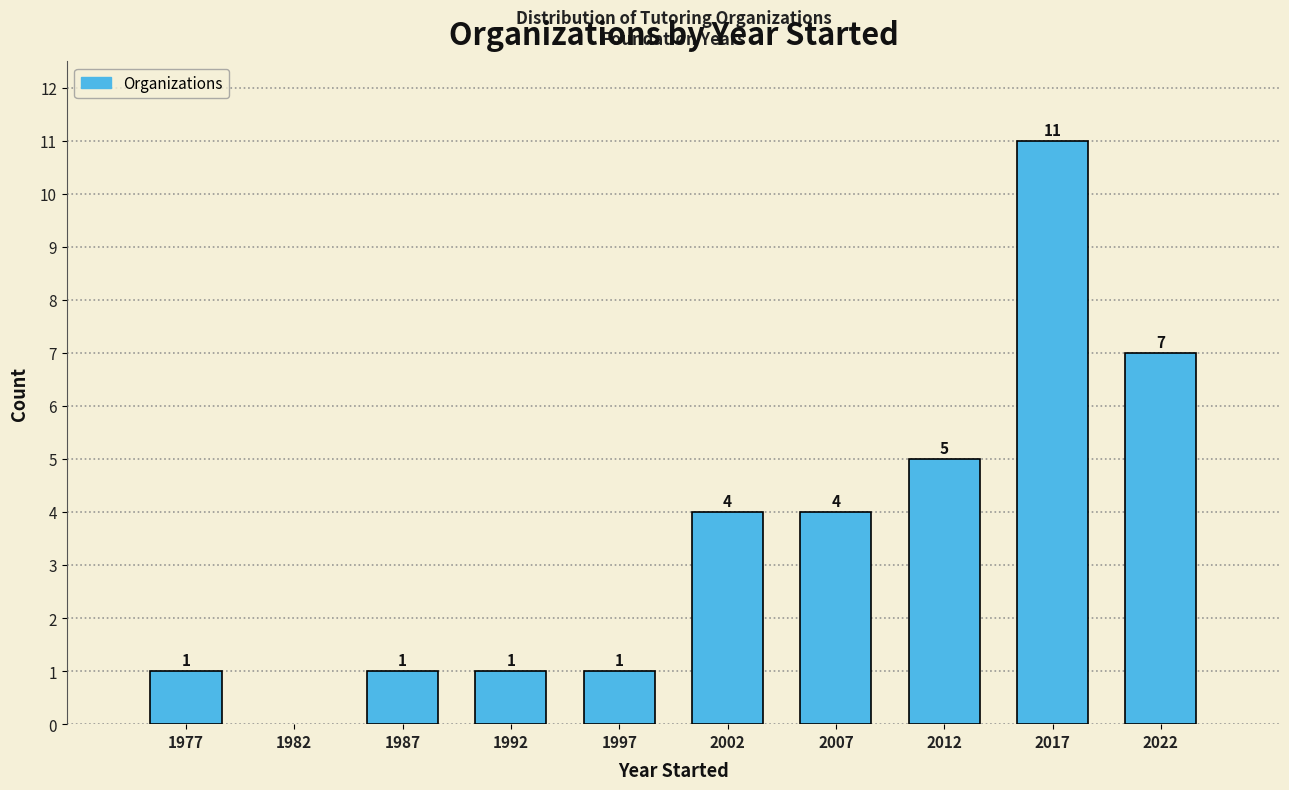

Reading left to right, transcribe all the data shown in this chart.

1	1	1	1	4	4	5	11	7